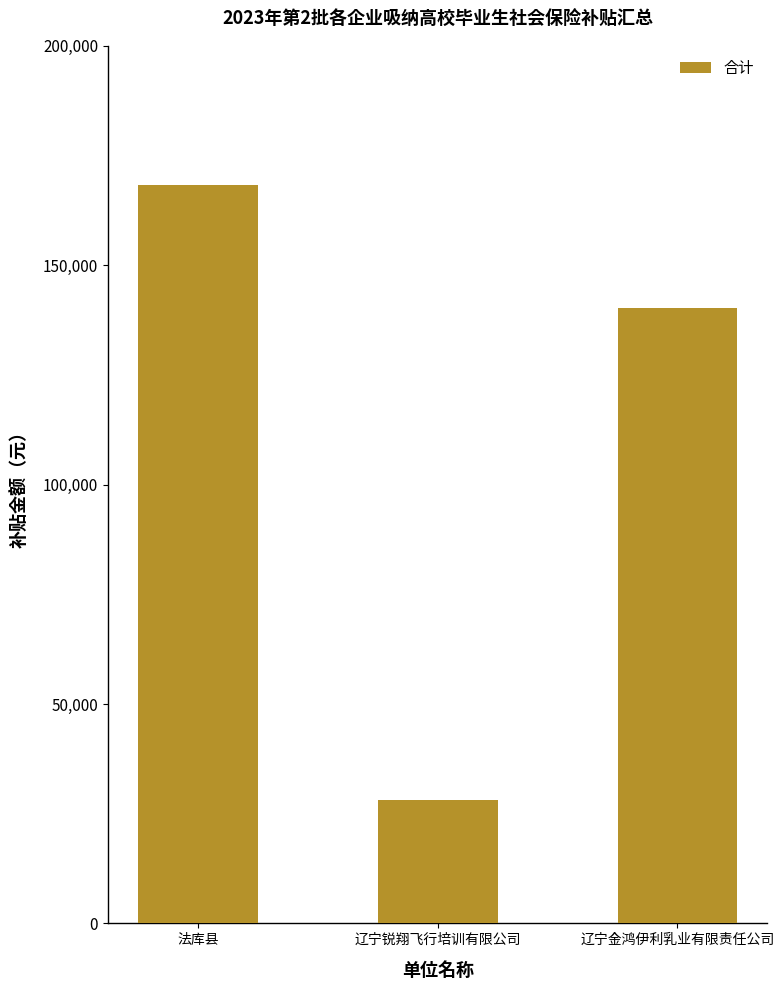

What is the difference between the values at 法库县 and 辽宁锐翔飞行培训有限公司?

140139